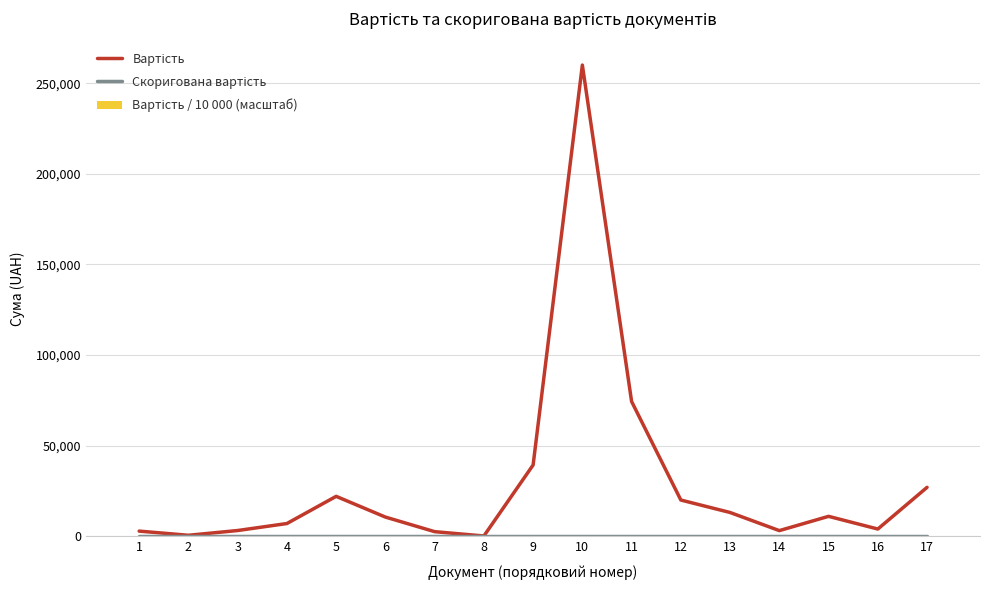

What are all the series names shown in the legend?

Вартість, Скоригована вартість, Вартість / 10 000 (масштаб)